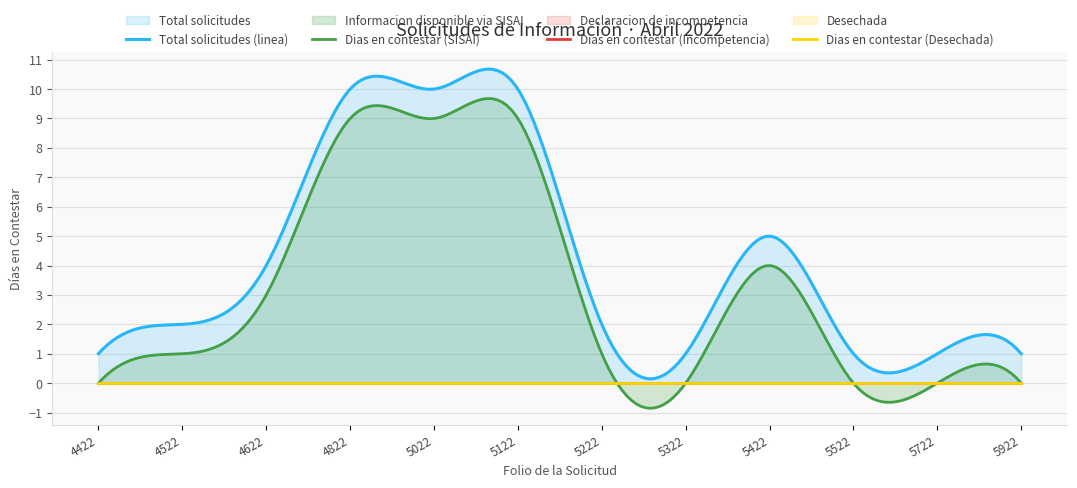

What is the approximate value of Informacion disponible via SISAI at 2022-04-05?

9